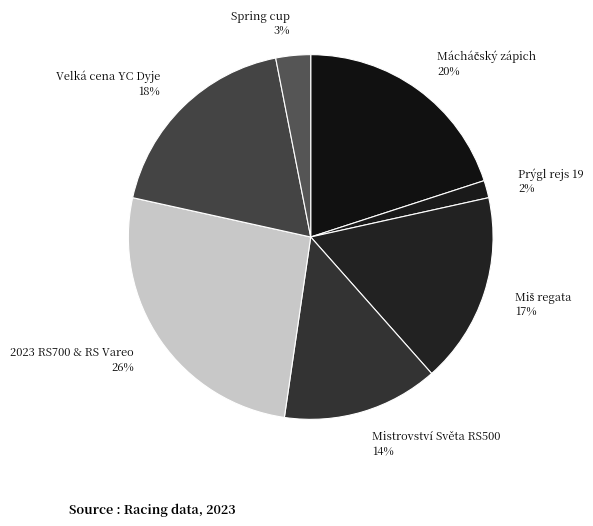

To the nearest percent, what is the average slice percentage?

14%